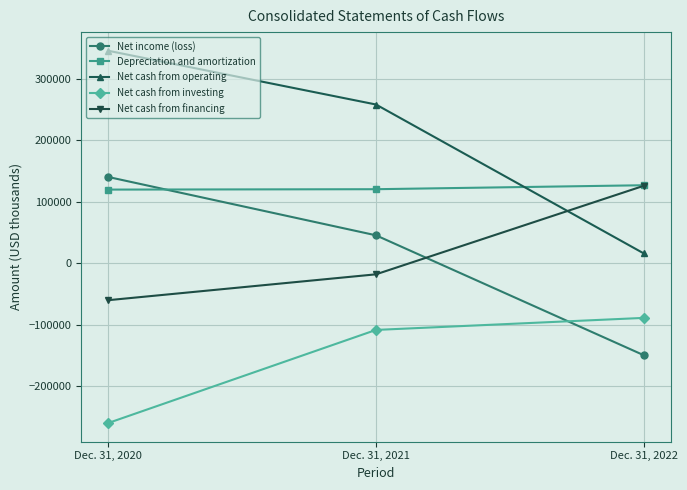

At how many categories does at least one series exceed 138630?

2